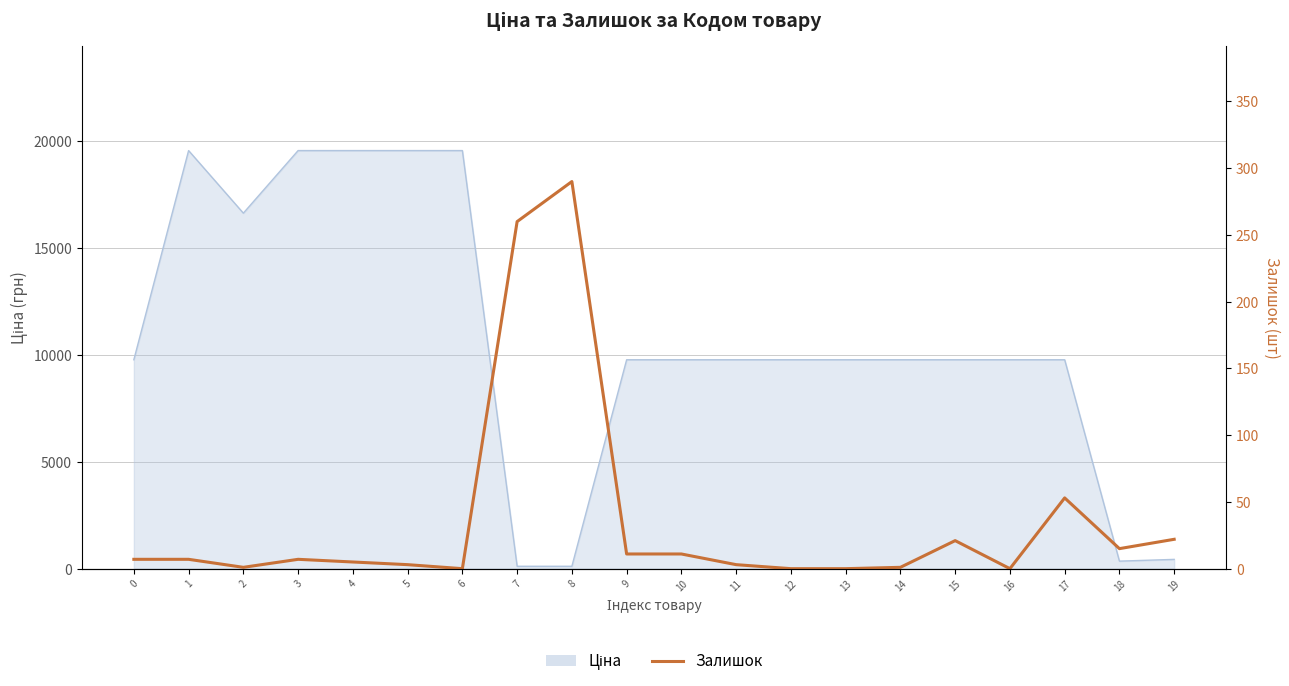

True or false: the data shows 7 at 1.

True